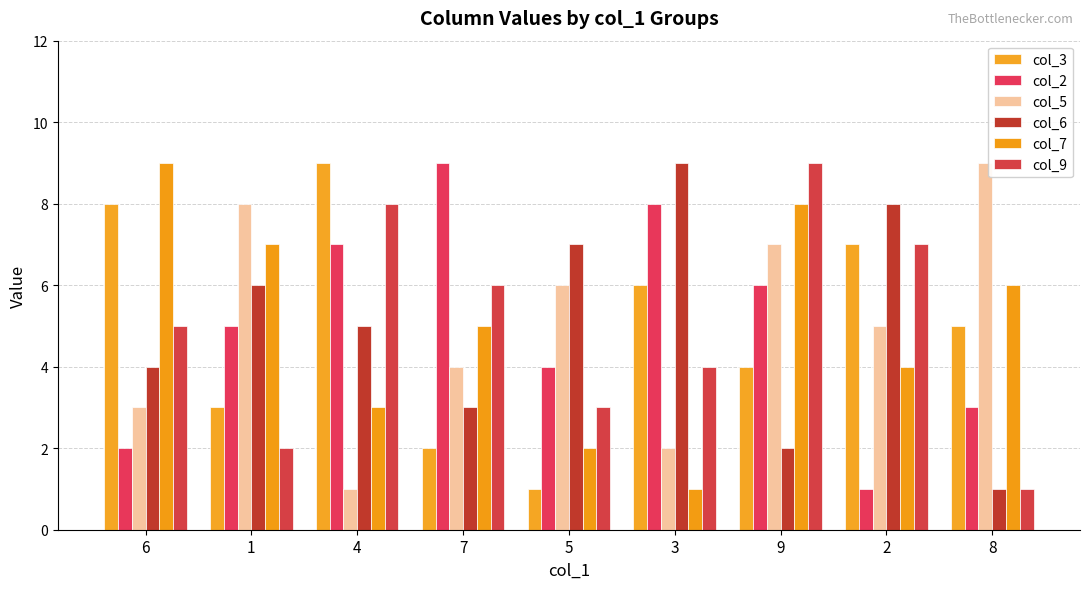

Between 4 and 7, which series saw the biggest shift?

col_3